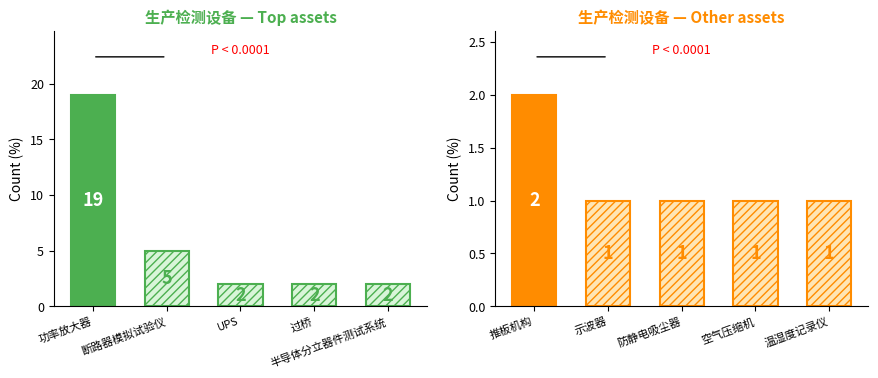

Approximately how many times larger is the value at 断路器模拟试验仪 compared to 温湿度记录仪?

5.0